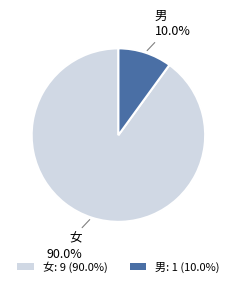

The 男 slice represents 10% of the pie. True or false?

True